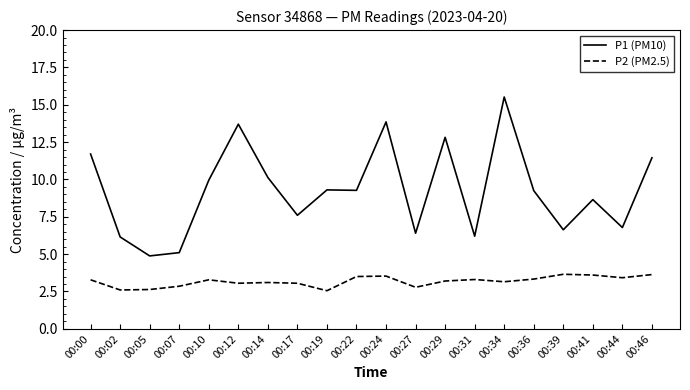

Which category has the highest value across all series?

00:34